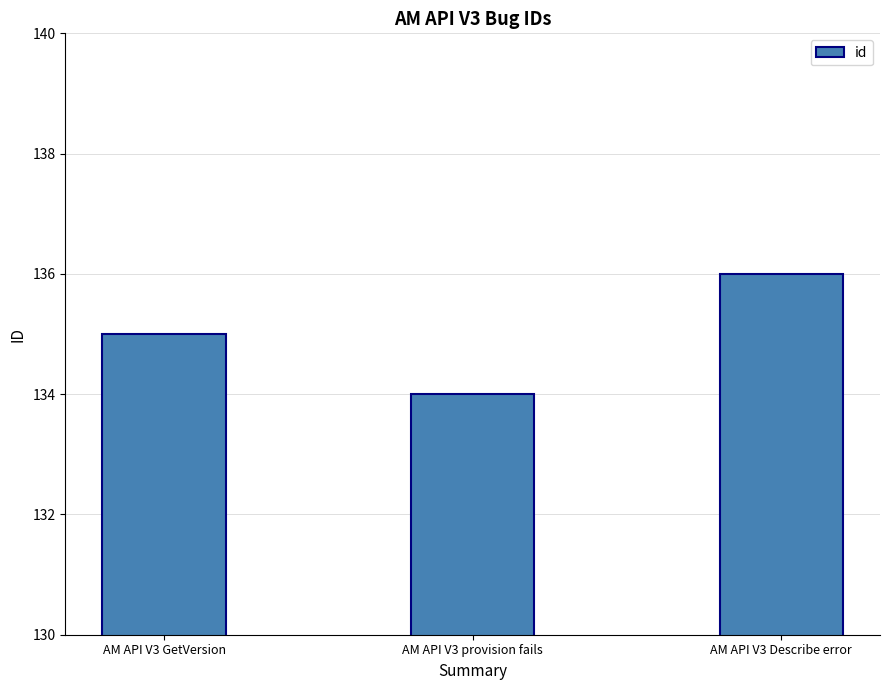

Reading right to left, extract all data points from this chart.

AM API V3 Describe error=136	AM API V3 provision fails=134	AM API V3 GetVersion=135